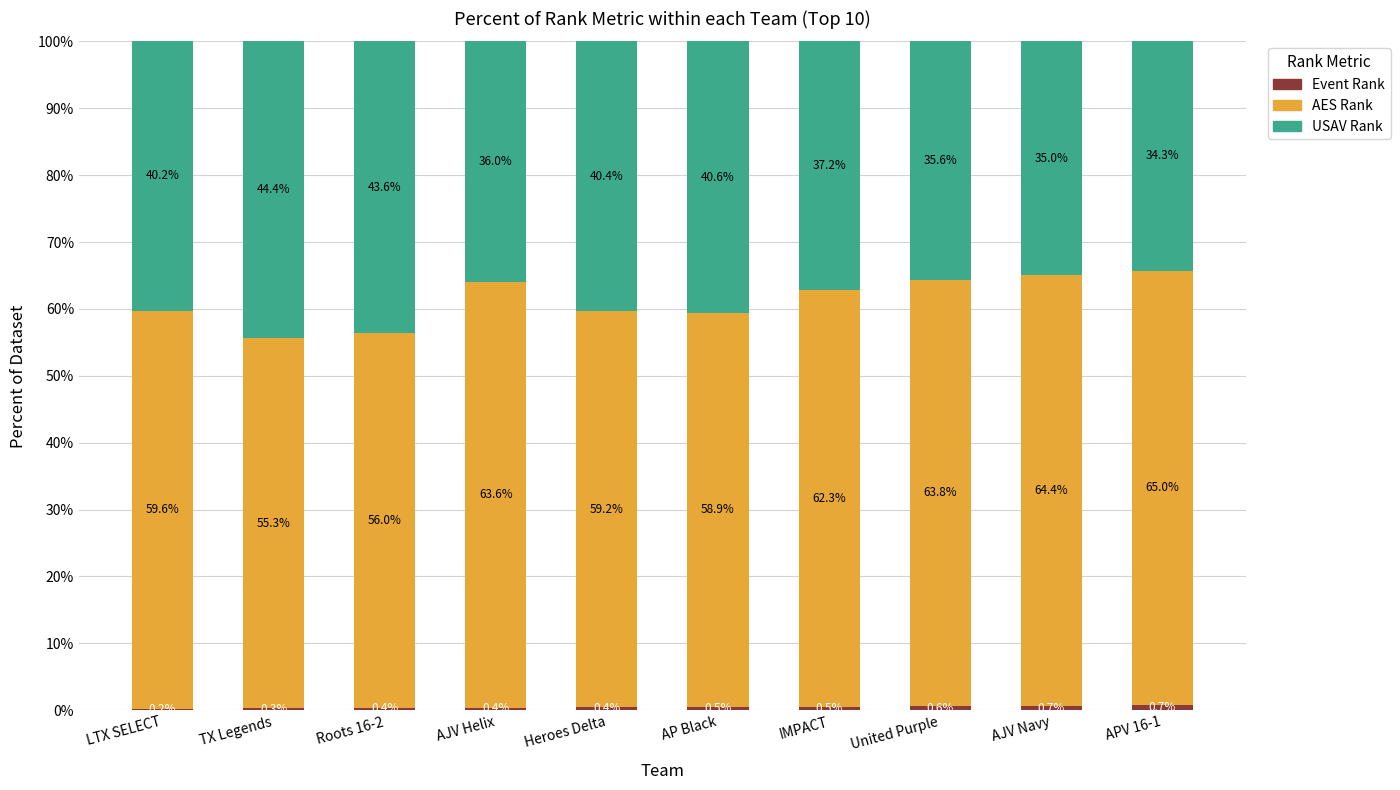

What is the total value across all series at AP Black?

100.0